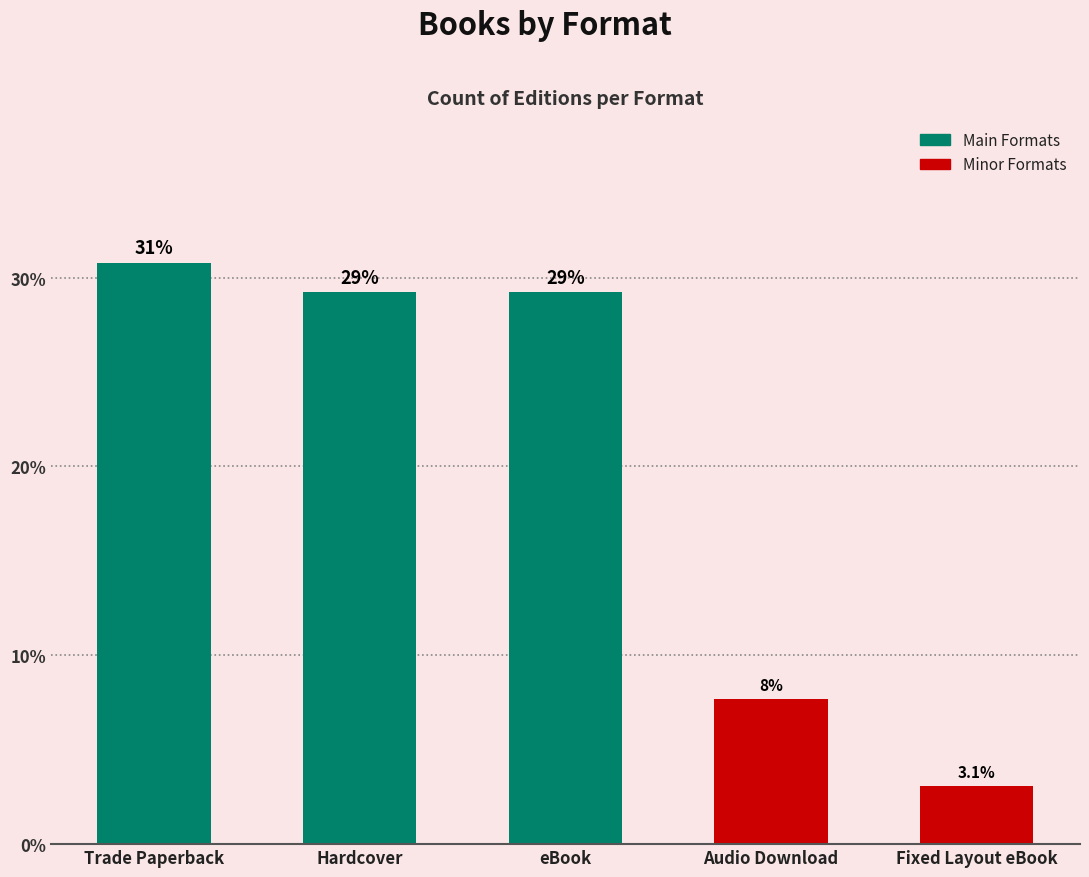

Does the chart contain any negative values?

No